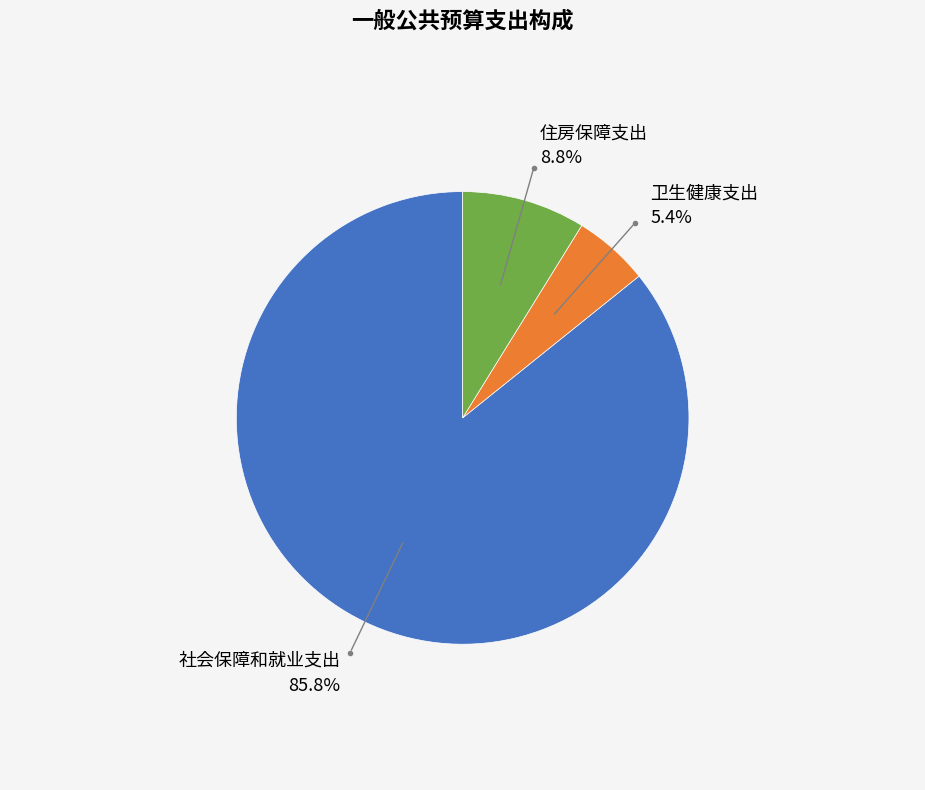

Count the number of slices in the pie.

3